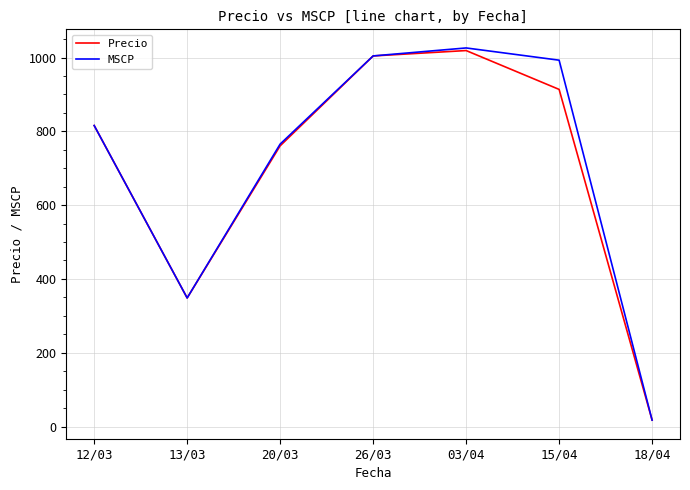

Is this an area chart (filled region under the line)?

No